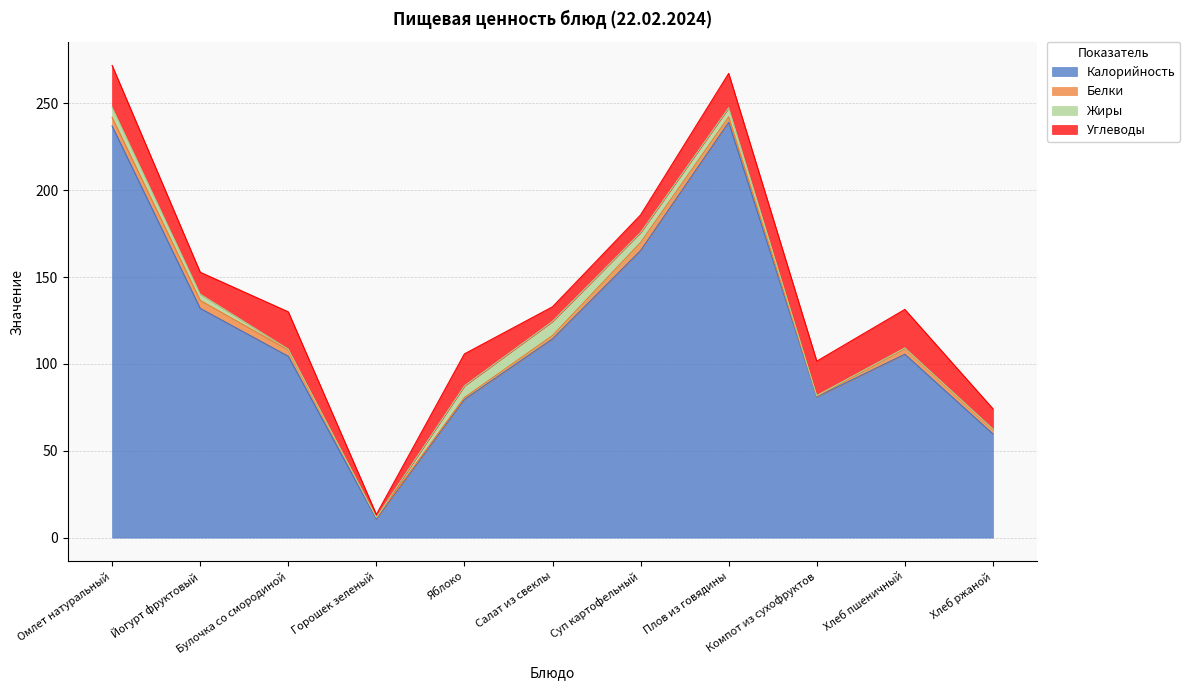

At which category does Калорийность reach its first local valley?

Горошек зеленый